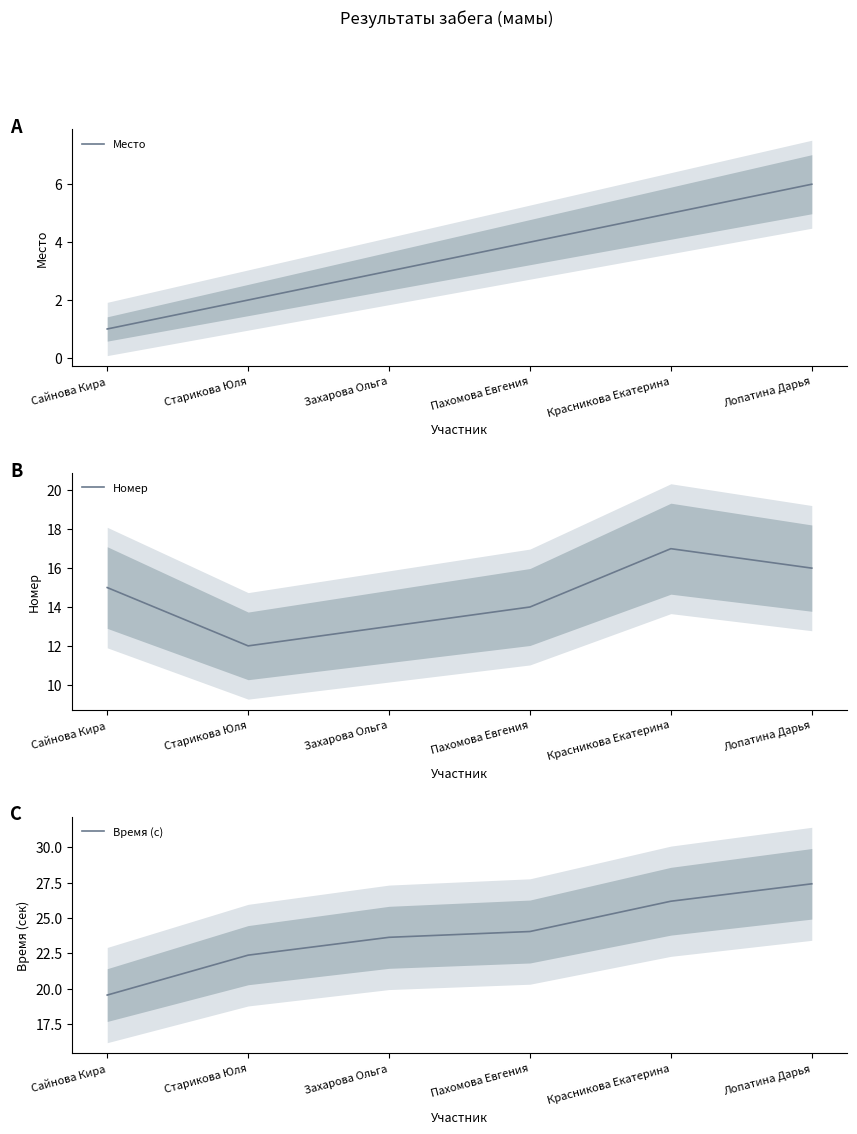

At which label does Место first exceed 4?

Красникова Екатерина